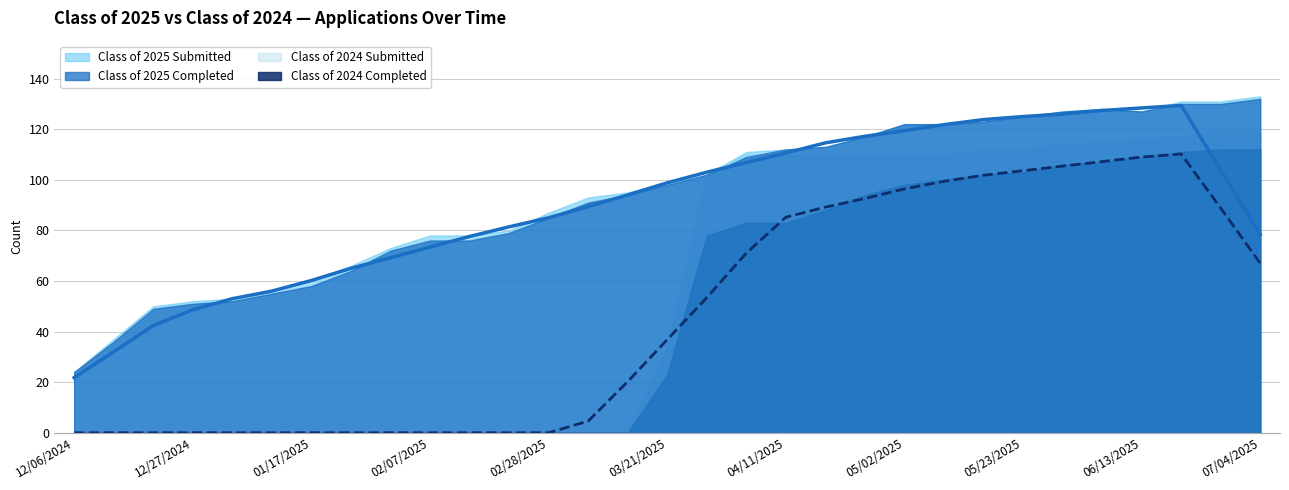

What is the difference between the Class of 2024 Completed (avg) values at 27 and 14?

88.8